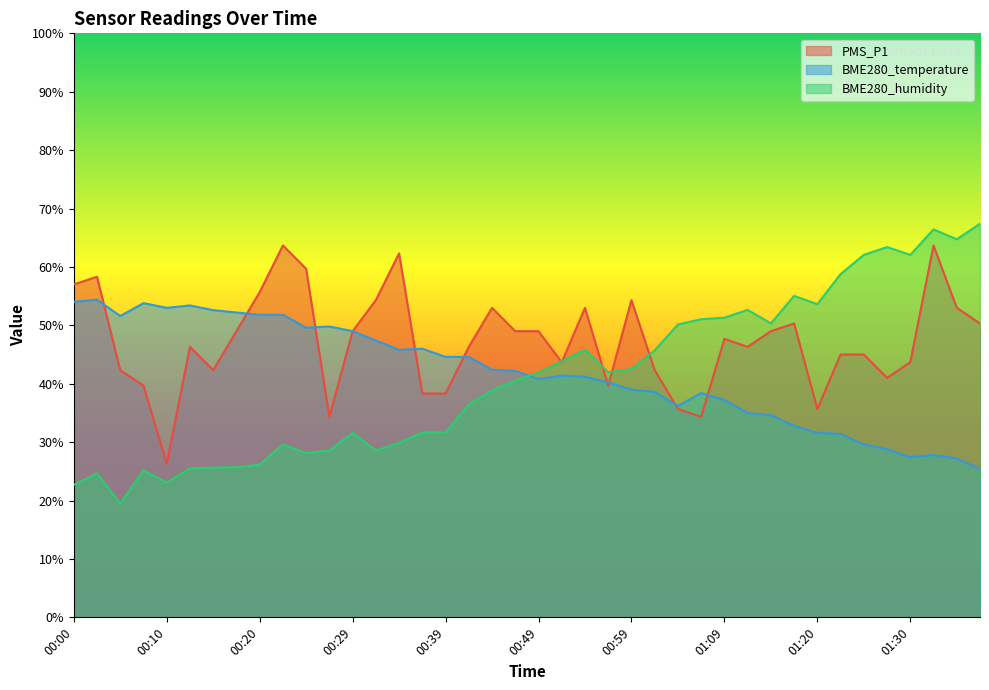

How many data points in BME280_temperature are above 42?

20